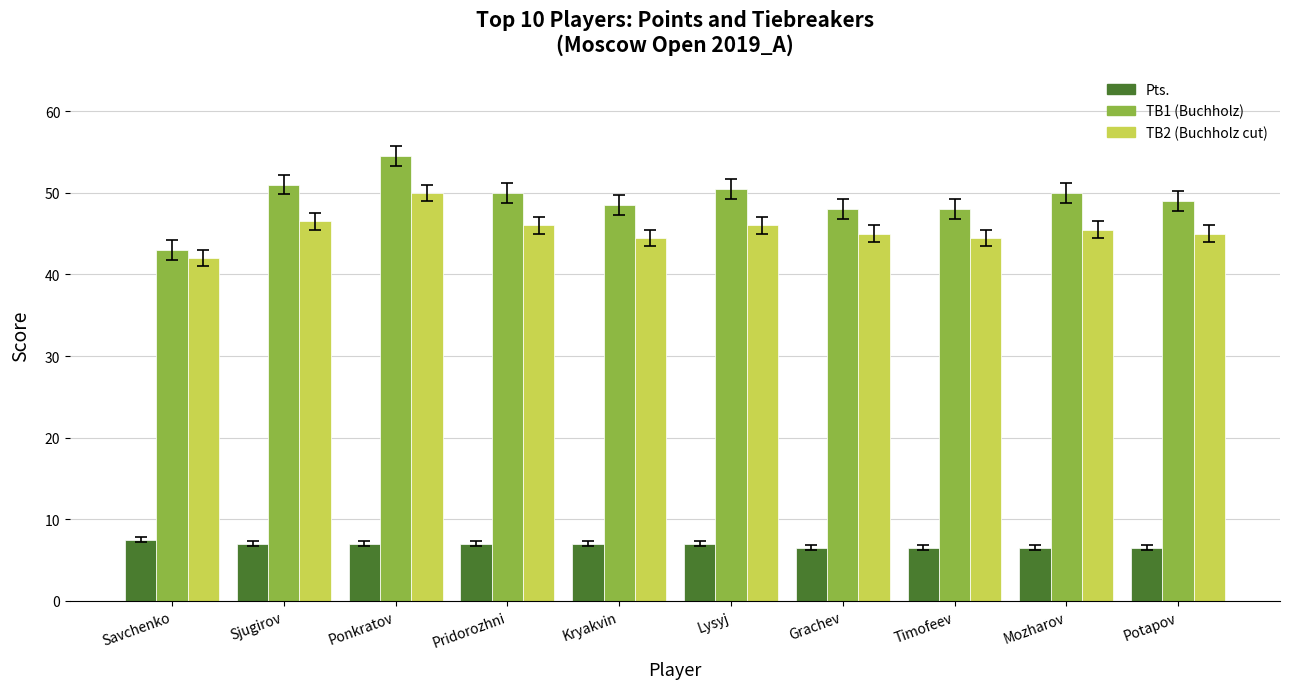

Is it true that TB1 (Buchholz) equals 11.8 at Timofeev?

False